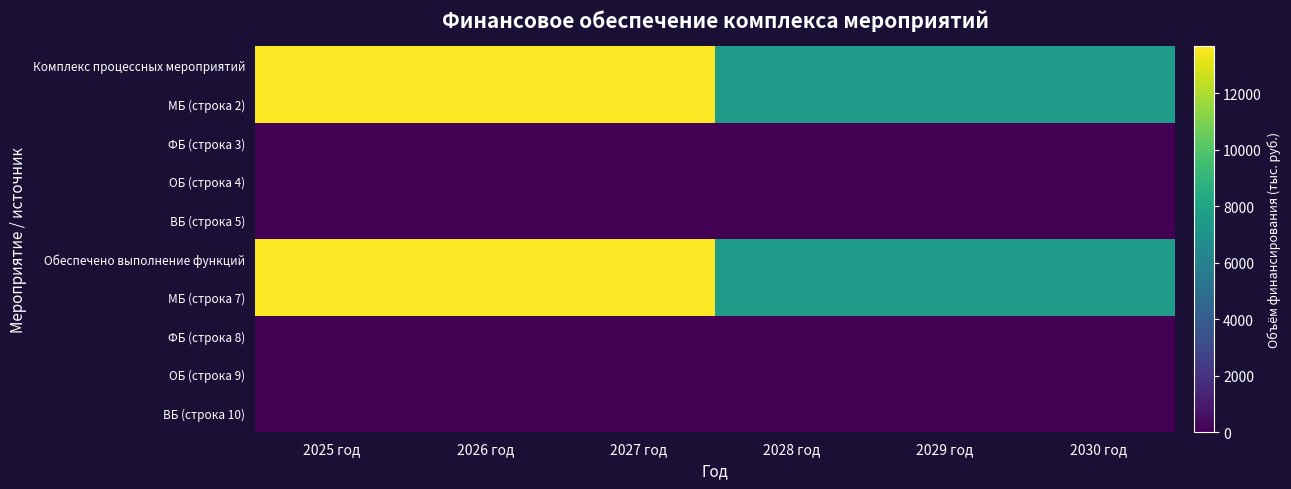

At how many categories does at least one series exceed 8622?

3